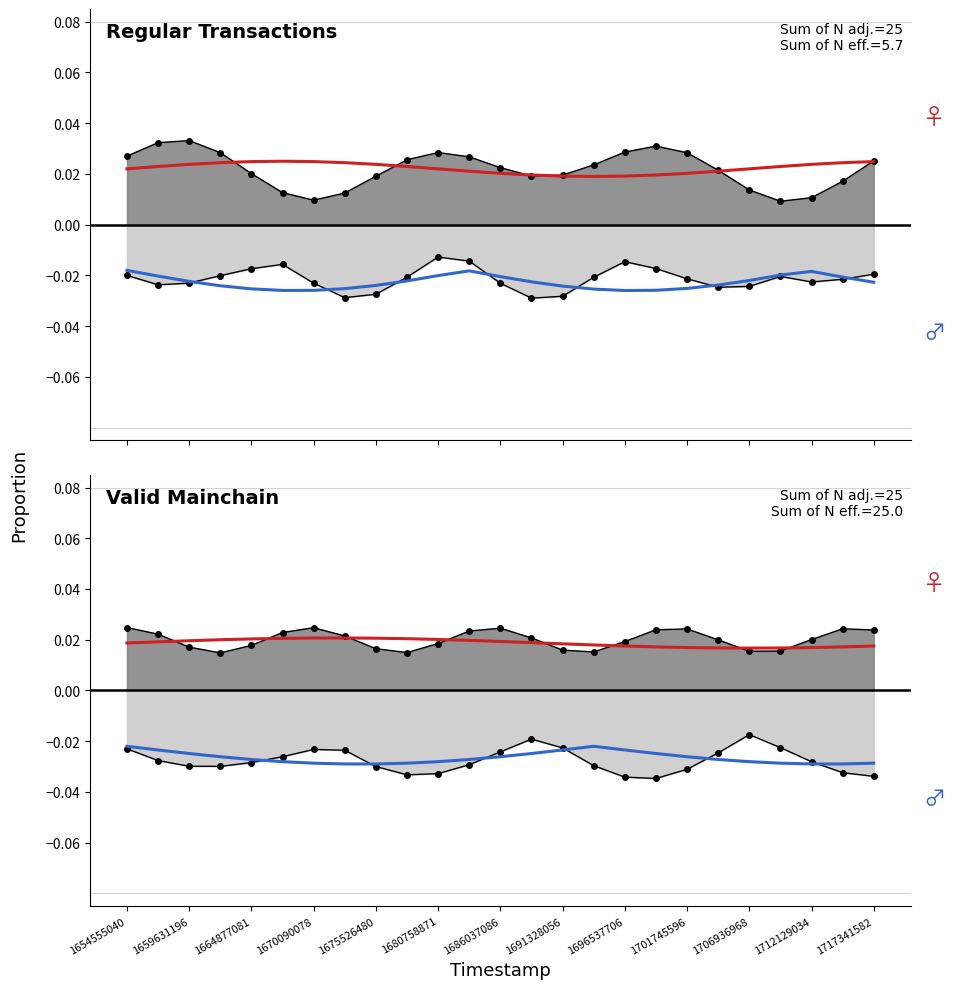

Count the smooth_value values in the range 0 to 1.

25